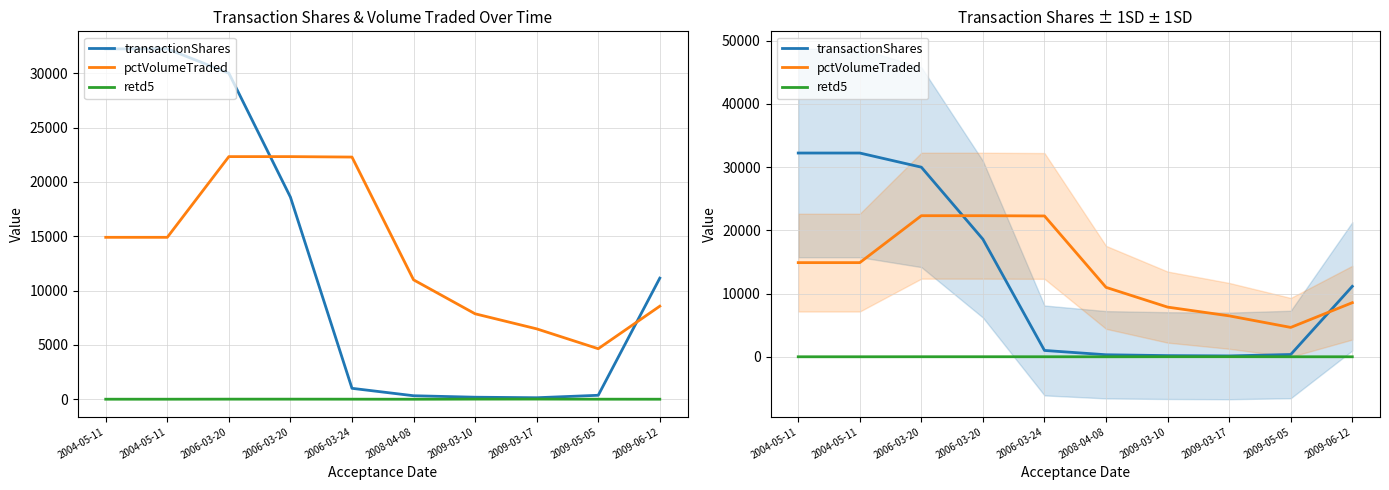

At how many categories does at least one series exceed 9303?

7